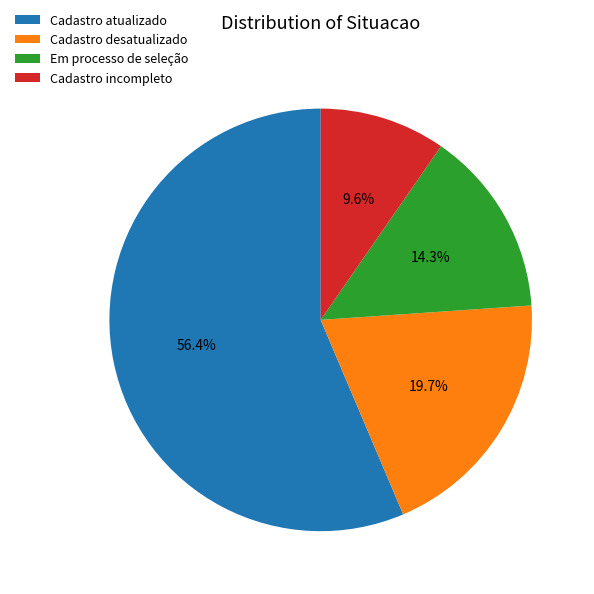

True or false: Cadastro incompleto accounts for 10% of the total.

True